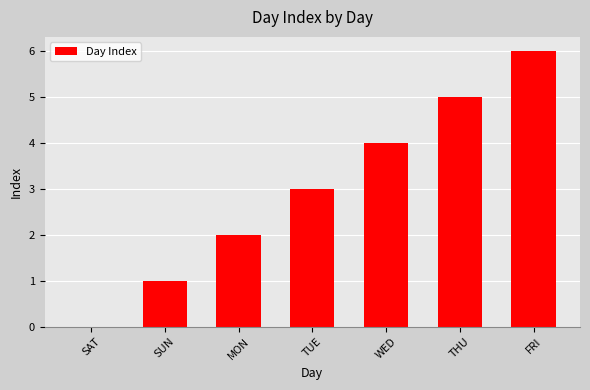

What is the sum of all values?

21